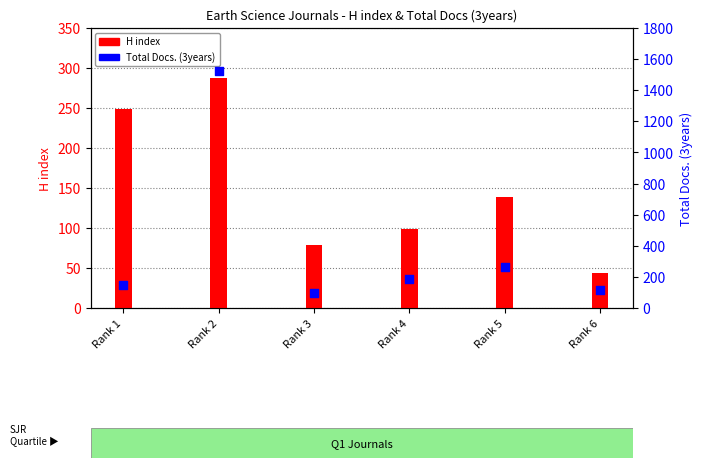

Which series has the largest total across all categories?

Total Docs. (3years)